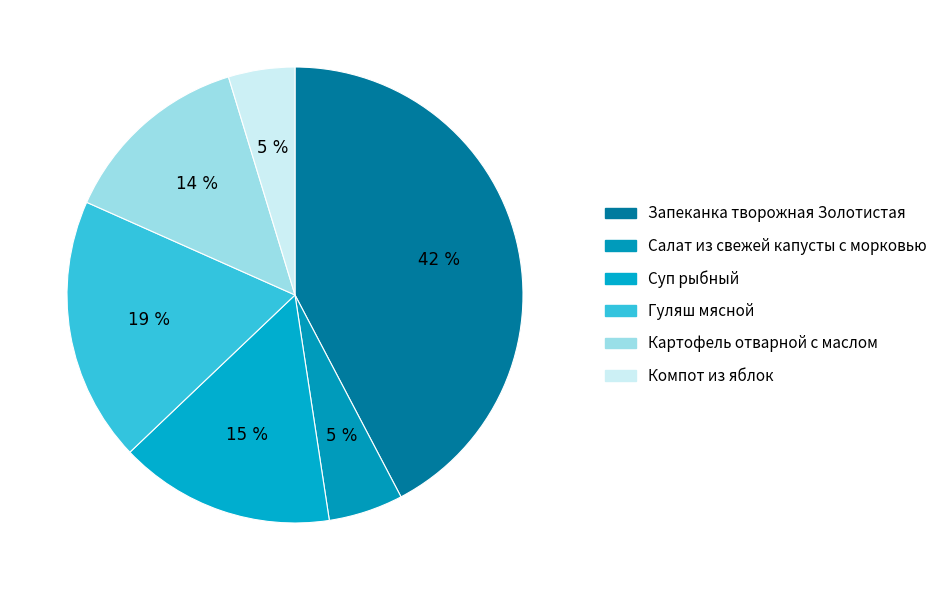

Is it true that Салат из свежей капусты с морковью is 5% of the pie?

True